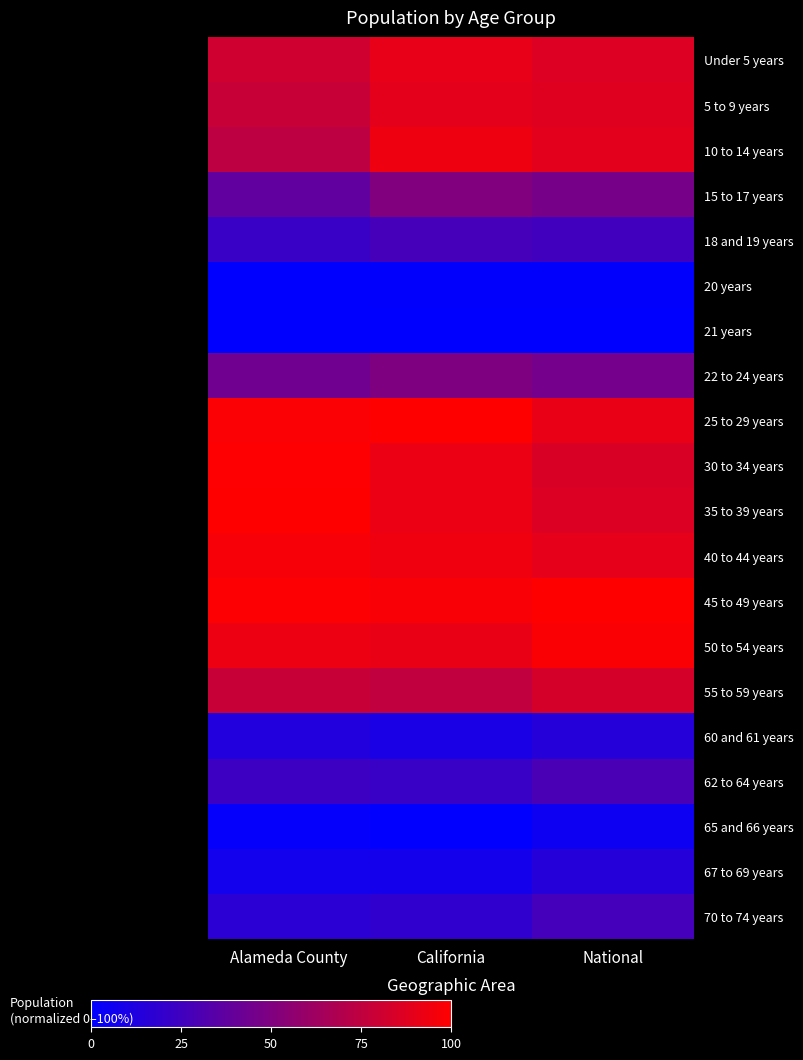

What is the spread (max minus min) of values at National?

100.0